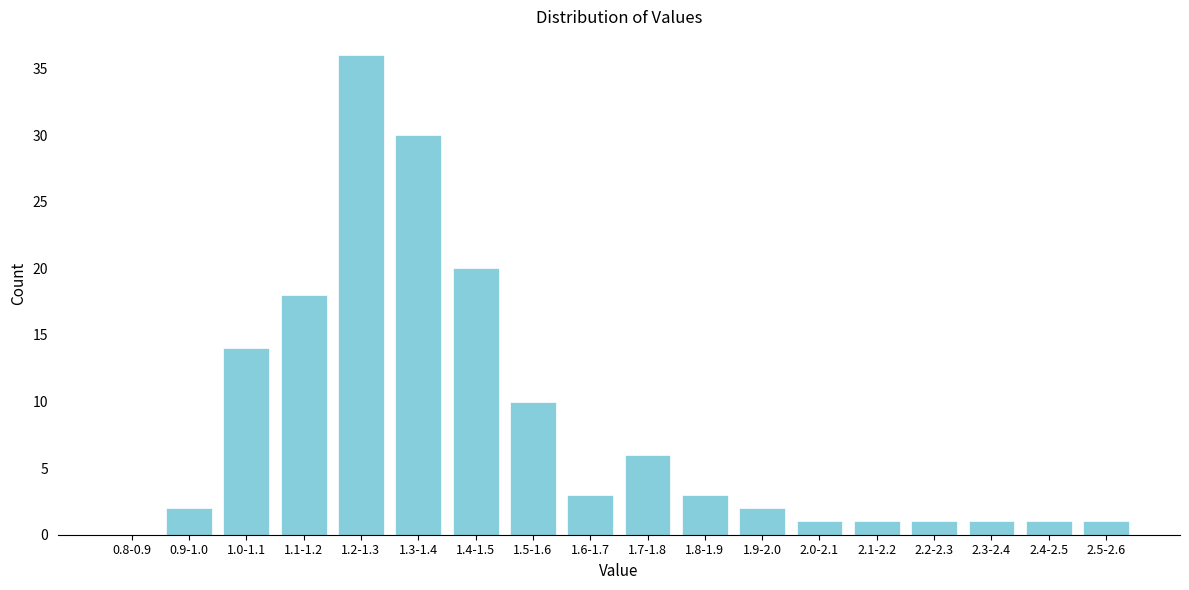

Reading right to left, extract all data points from this chart.

2.5-2.6=1	2.4-2.5=1	2.3-2.4=1	2.2-2.3=1	2.1-2.2=1	2.0-2.1=1	1.9-2.0=2	1.8-1.9=3	1.7-1.8=6	1.6-1.7=3	1.5-1.6=10	1.4-1.5=20	1.3-1.4=30	1.2-1.3=36	1.1-1.2=18	1.0-1.1=14	0.9-1.0=2	0.8-0.9=0